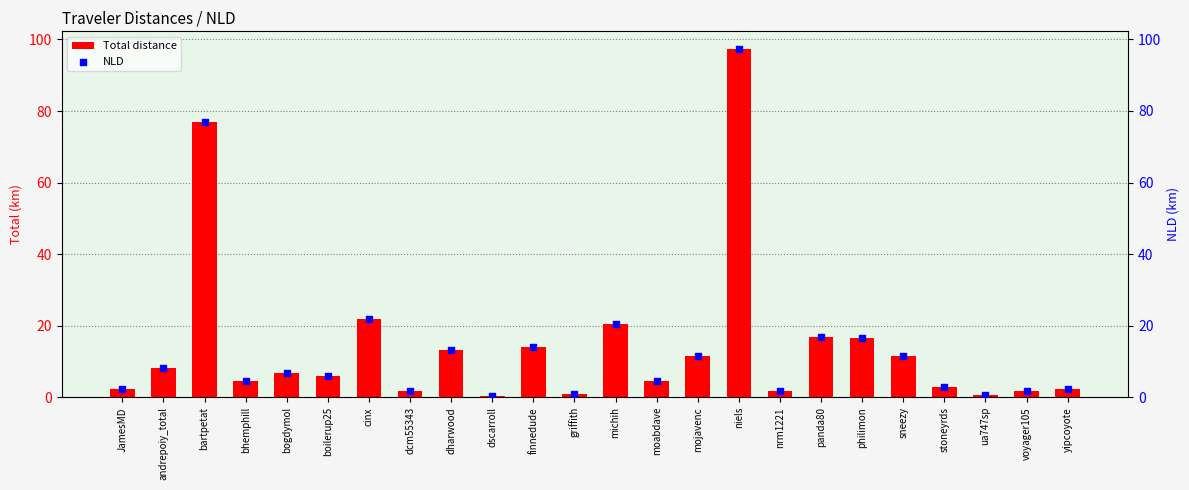

At how many categories does at least one series exceed 3?

15